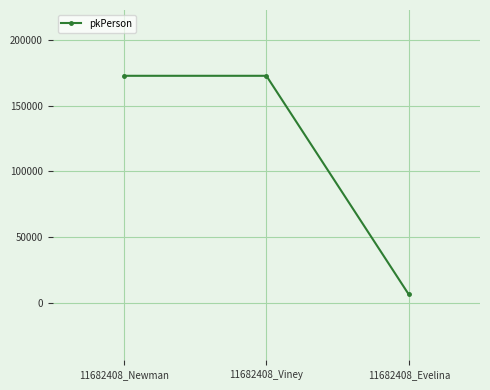

What position from the right is 11682408_Newman?

3